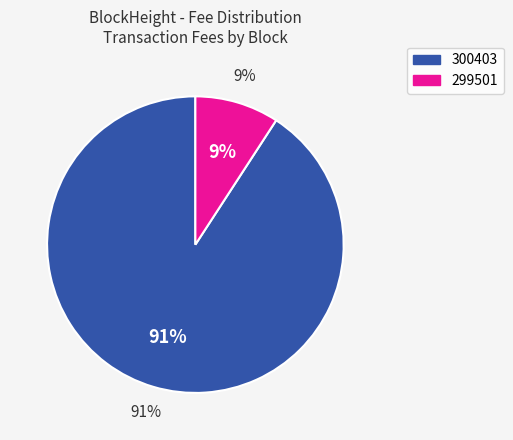

To the nearest percent, what is the difference between the largest and smallest slice percentages?

82%